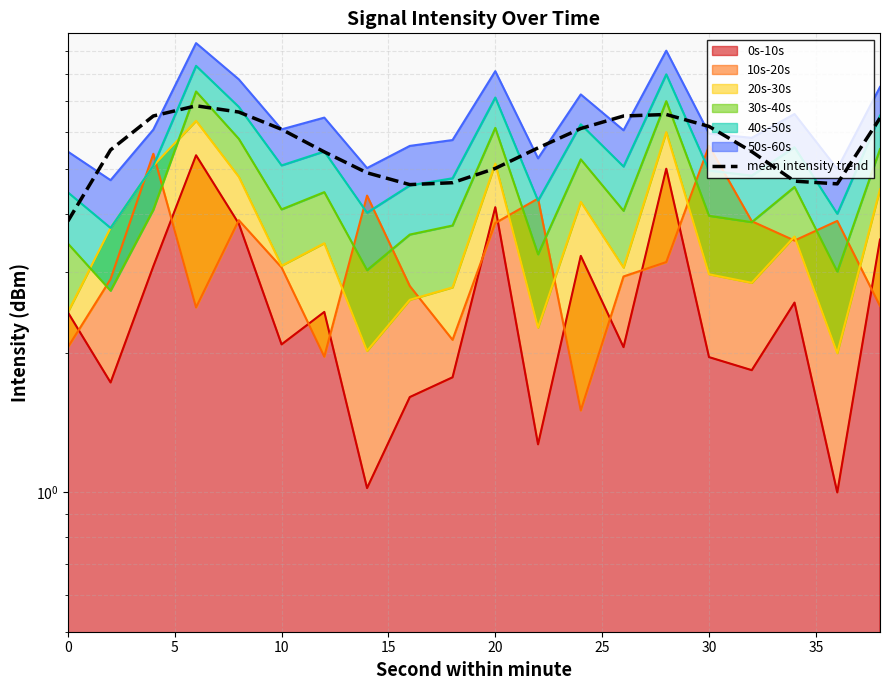

What is the difference between the maximum and minimum values?

3.0